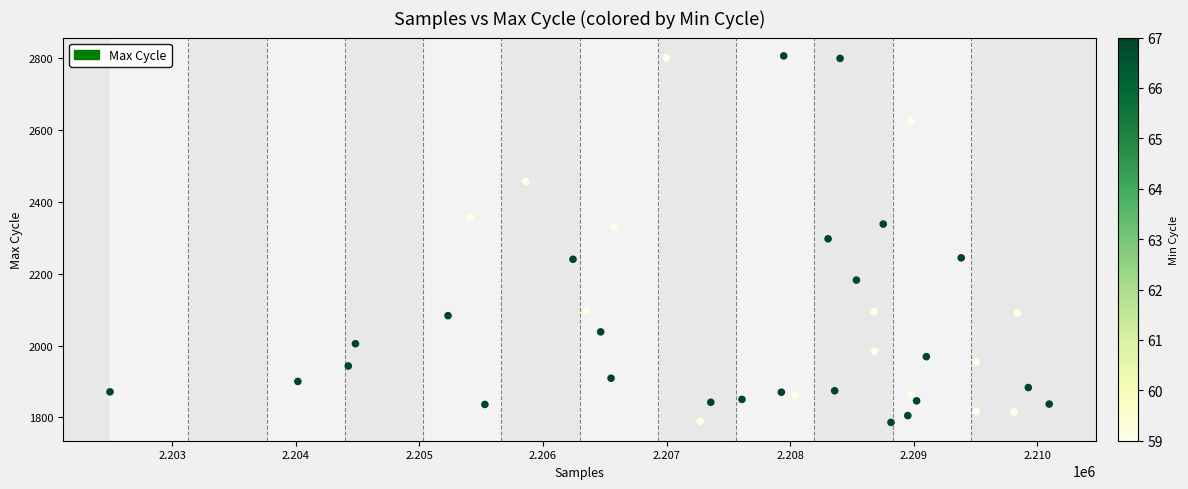

What is the range of Y values (max minus min)?

1020